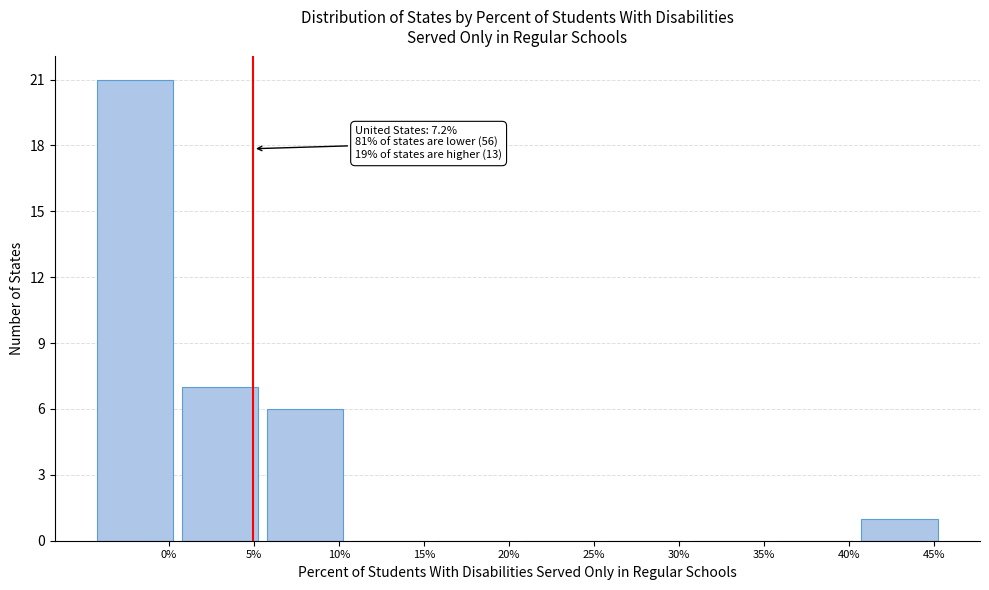

Reading right to left, extract all data points from this chart.

45%=1	40%=0	35%=0	30%=0	25%=0	20%=0	15%=0	10%=6	5%=7	0%=21